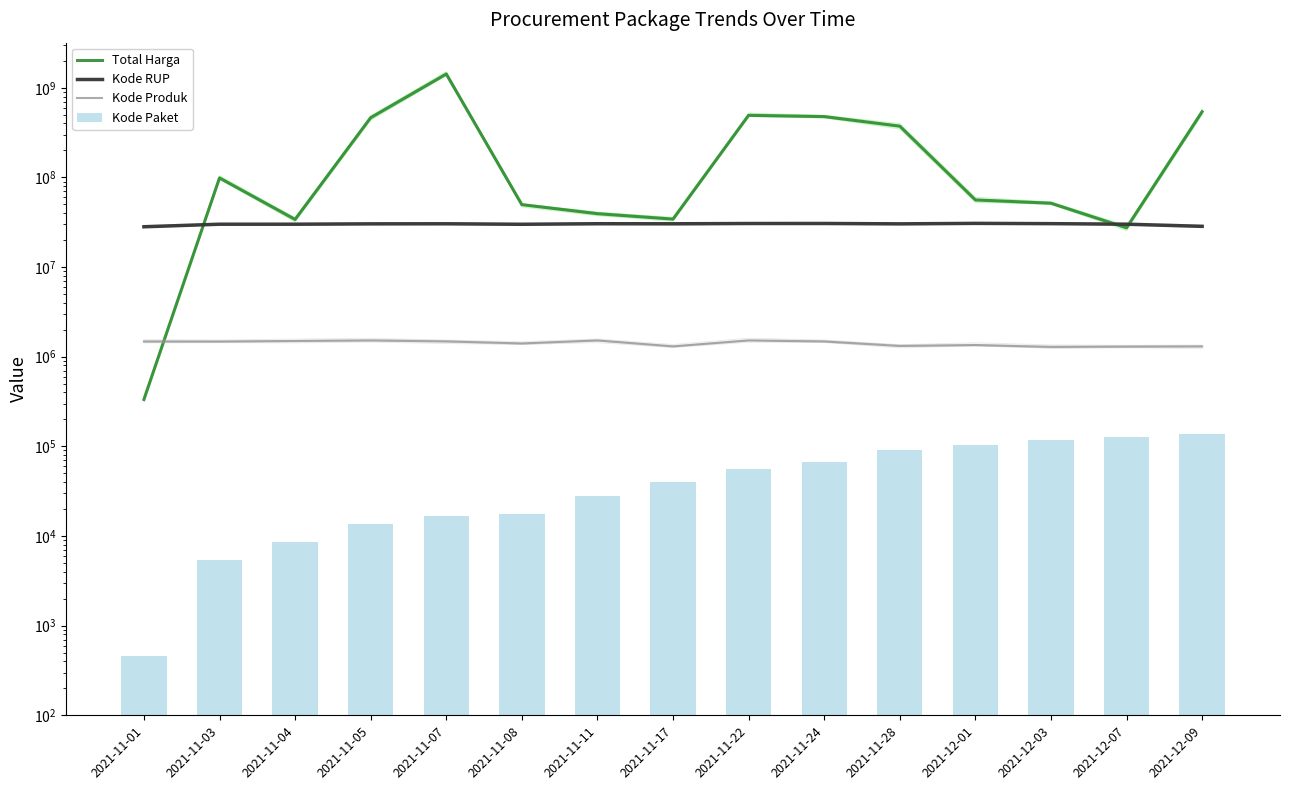

Reading left to right, transcribe all the data shown in this chart.

Total Harga: 2021-11-01=333600	2021-11-03=98772570	2021-11-04=34000000	2021-11-05=464002100	2021-11-07=1425867900	2021-11-08=49730040	2021-11-11=39440000	2021-11-17=34292000	2021-11-22=493000000	2021-11-24=477600000	2021-11-28=373404000	2021-12-01=56152800	2021-12-03=51601000	2021-12-07=27412000	2021-12-09=541071000
Kode RUP: 2021-11-01=28171087	2021-11-03=30089034	2021-11-04=30089034	2021-11-05=30372232	2021-11-07=30428912	2021-11-08=30029068	2021-11-11=30478474	2021-11-17=30416731	2021-11-22=30636058	2021-11-24=30670893	2021-11-28=30363247	2021-12-01=30745112	2021-12-03=30527421	2021-12-07=30089034	2021-12-09=28497118
Kode Produk: 2021-11-01=1479674	2021-11-03=1477921	2021-11-04=1498322	2021-11-05=1519264	2021-11-07=1481562	2021-11-08=1407595	2021-11-11=1518309	2021-11-17=1305852	2021-11-22=1519260	2021-11-24=1481562	2021-11-28=1318333	2021-12-01=1350905	2021-12-03=1286873	2021-12-07=1297110	2021-12-09=1302598
Kode Paket: 2021-11-01=464	2021-11-03=5449	2021-11-04=8530	2021-11-05=13652	2021-11-07=16823	2021-11-08=17509	2021-11-11=27891	2021-11-17=40112	2021-11-22=55826	2021-11-24=67279	2021-11-28=91101	2021-12-01=103541	2021-12-03=117783	2021-12-07=128516	2021-12-09=137876